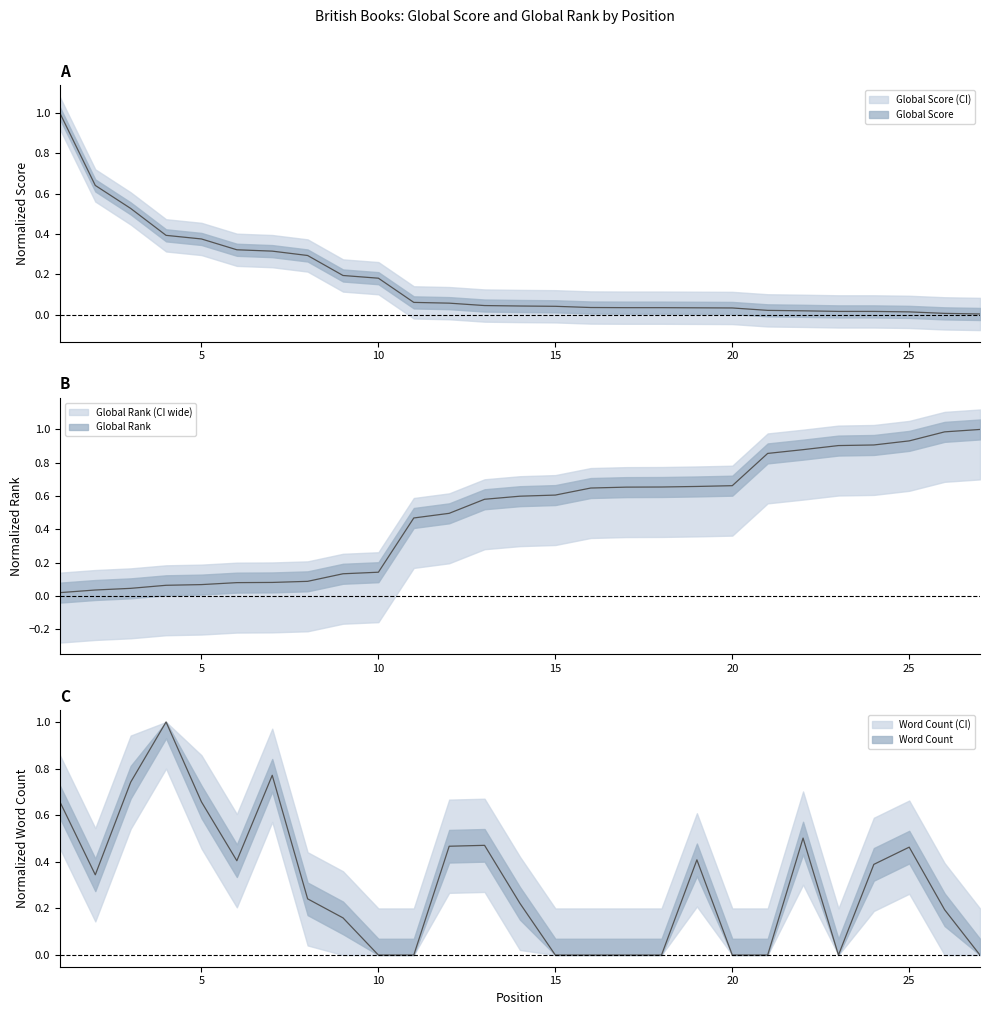

How many categories are shown in the chart?

27